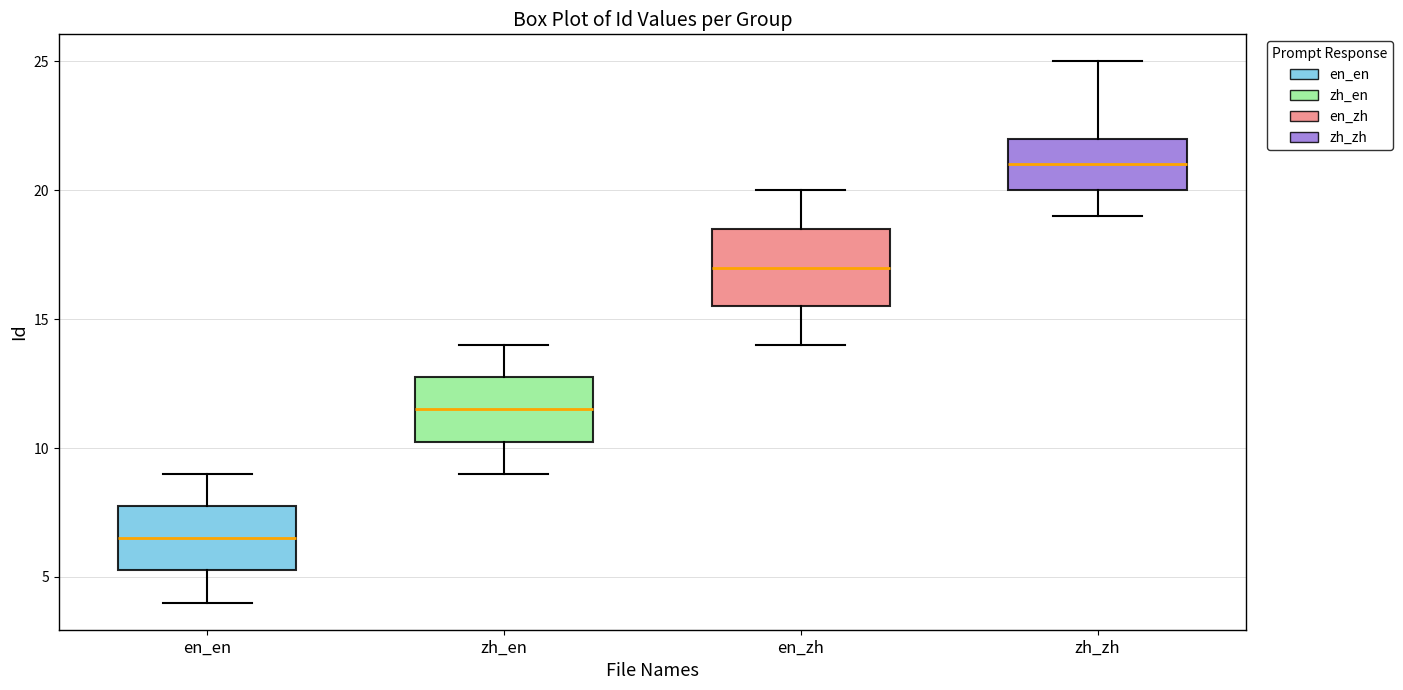

Reading left to right, read every box against the y-axis: the position of its median line, the range the box covers, and the ends of its whiskers. The values are not printed on the chart, so give them approximately, as read against the axis.

en_en: median 6.5, box 5.5 to 8.0, whiskers 4.0 to 9.0
zh_en: median 11.5, box 10.5 to 13.0, whiskers 9.0 to 14.0
en_zh: median 17.0, box 15.5 to 18.5, whiskers 14.0 to 20.0
zh_zh: median 21.0, box 20.0 to 22.0, whiskers 19.0 to 25.0